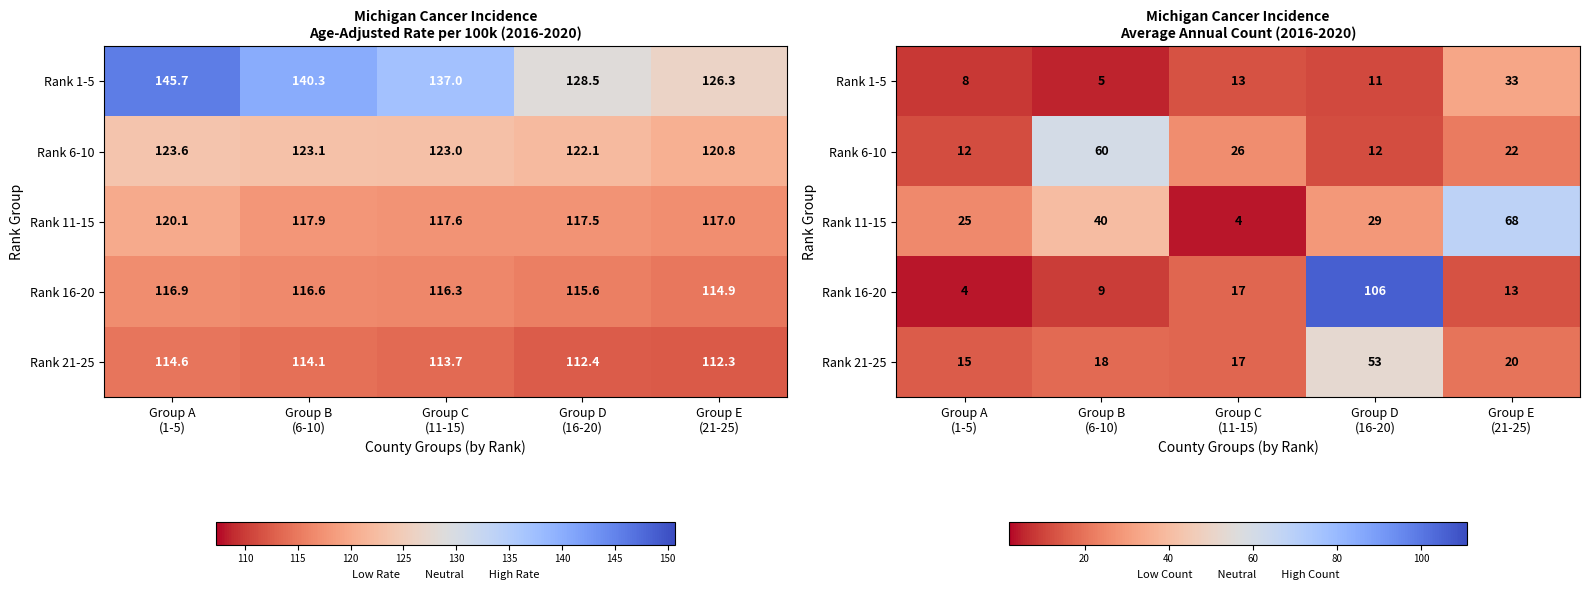

How many categories are shown in the chart?

5